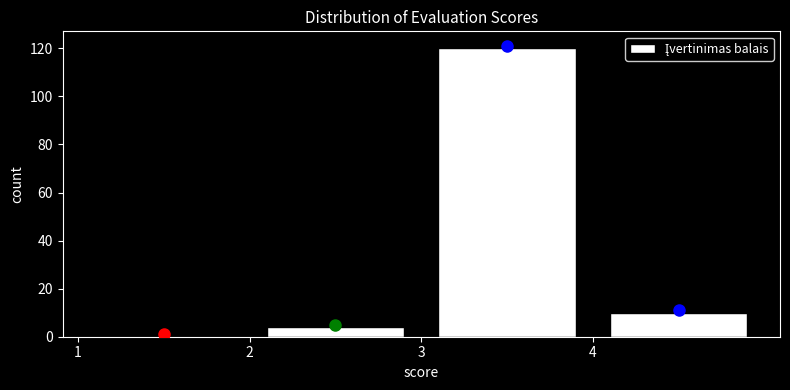

Which range on the x-axis has the tallest bar?

3 to 4